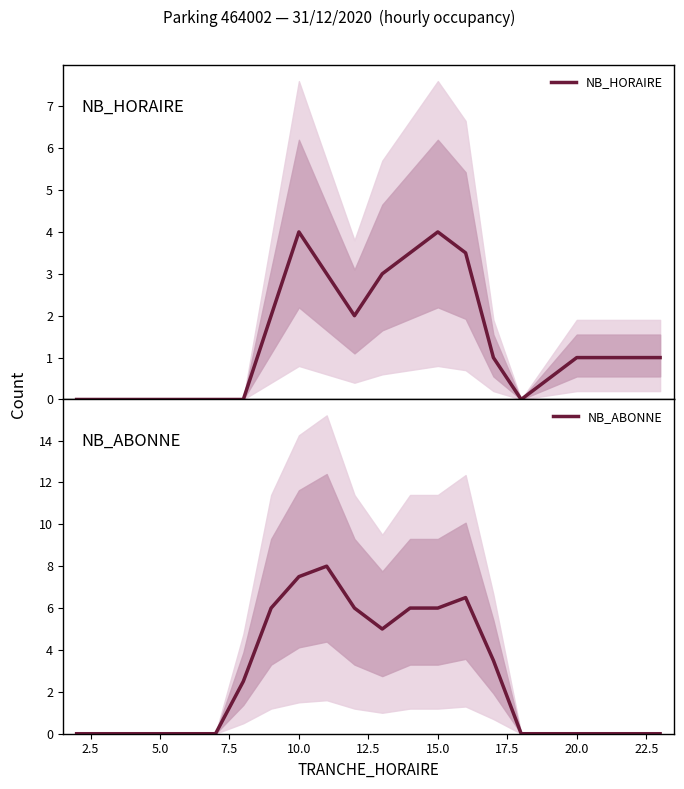

Which series has the largest range (max minus min)?

NB_ABONNE